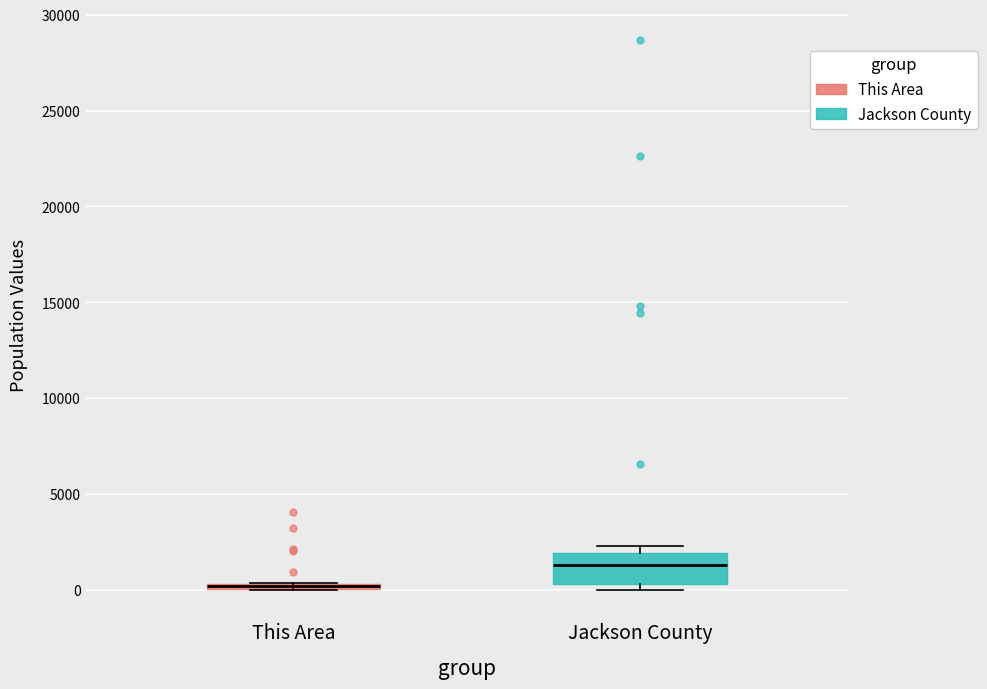

Comparing the boxes themselves (not the whiskers), which one is the tallest?

Jackson County